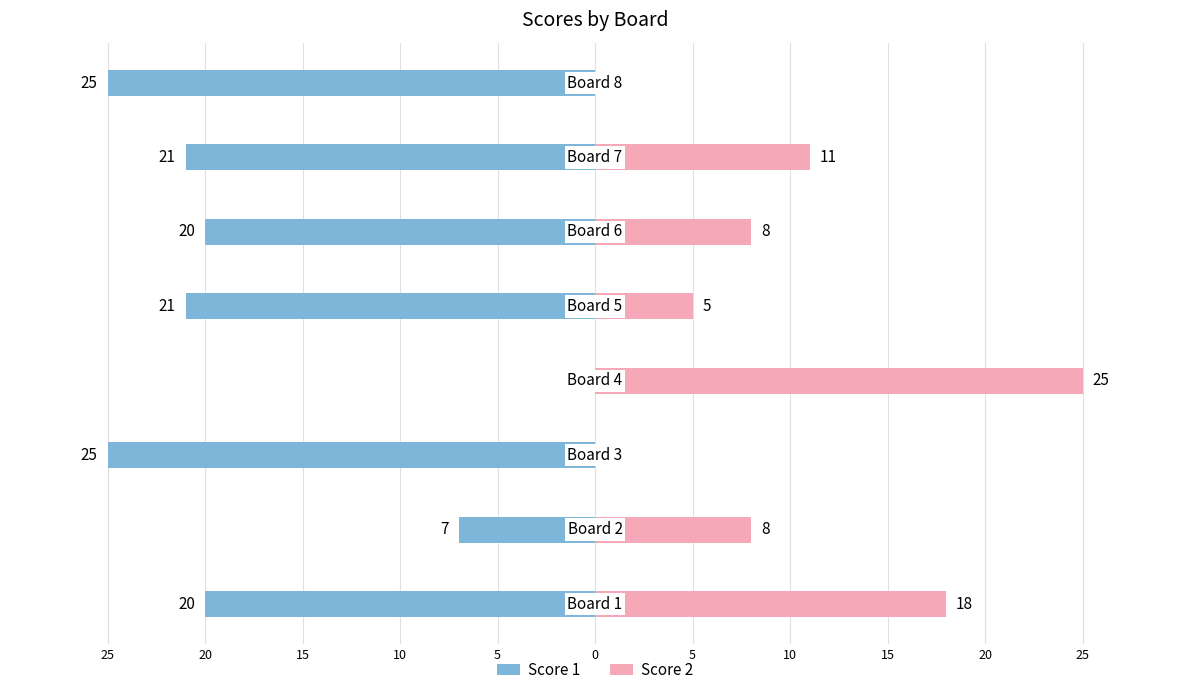

What is the average value of the Score 1 series?

-17